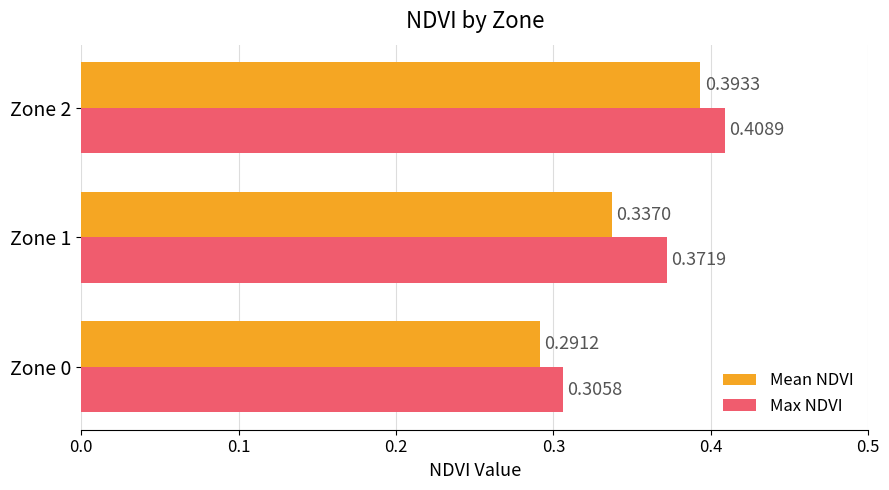

List the series in order of their overall mean, lowest first.

Mean NDVI, Max NDVI